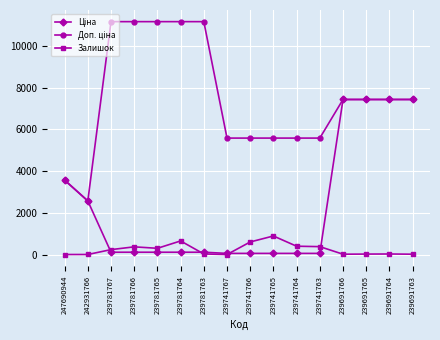

What is the value of the Залишок point at the 6th from the left?

653.0